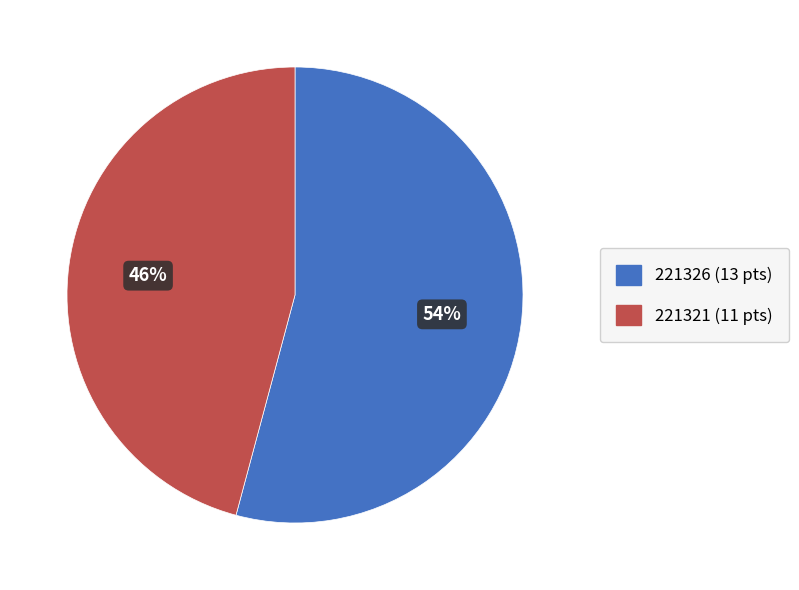

Does 221326 account for over 50% of the chart?

Yes